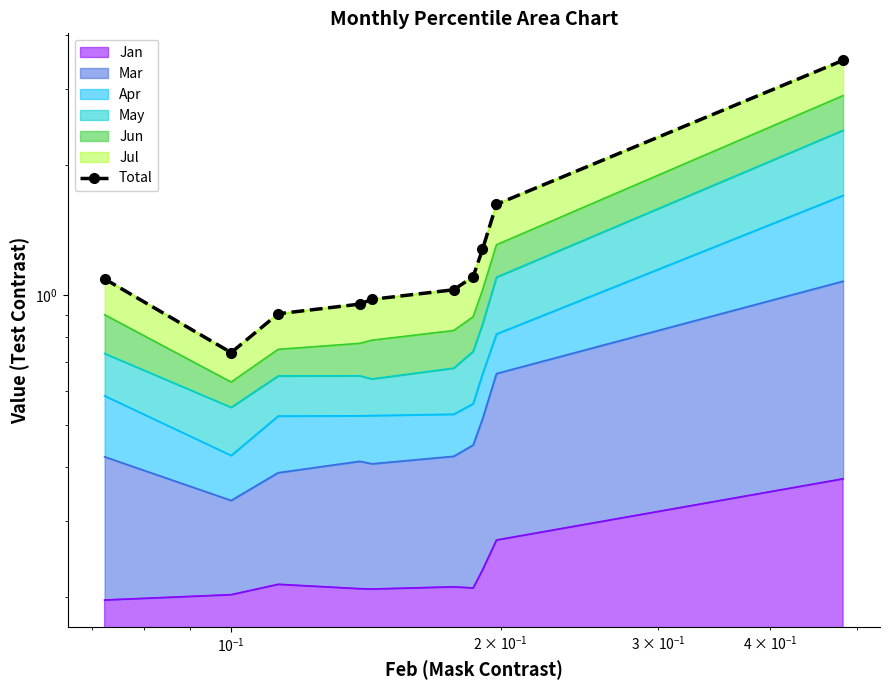

The value at $\mathdefault{10^{0}}$ is 1.3. True or false?

False